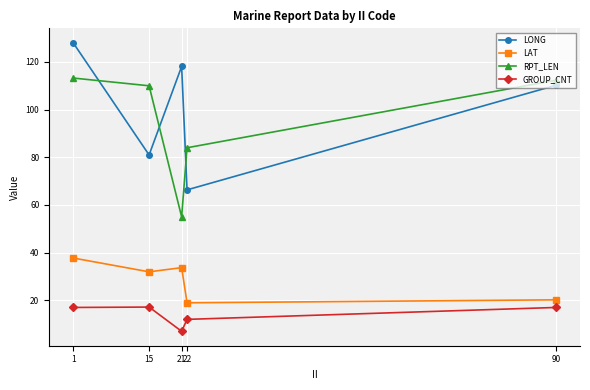

In LONG, how many points are lower than both neighbors (excluding endpoints)?

2